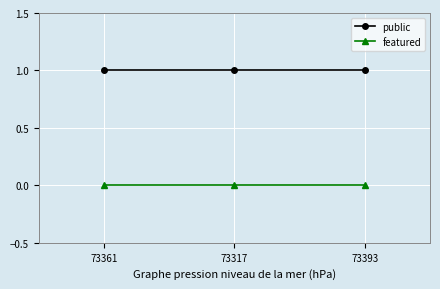

What is the spread (max minus min) of values at 73393?

1